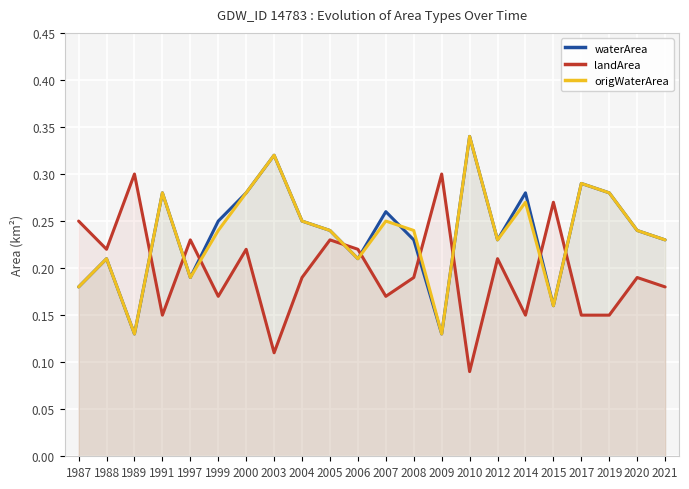

What is the difference between the highest and lowest values at 2003?

0.2